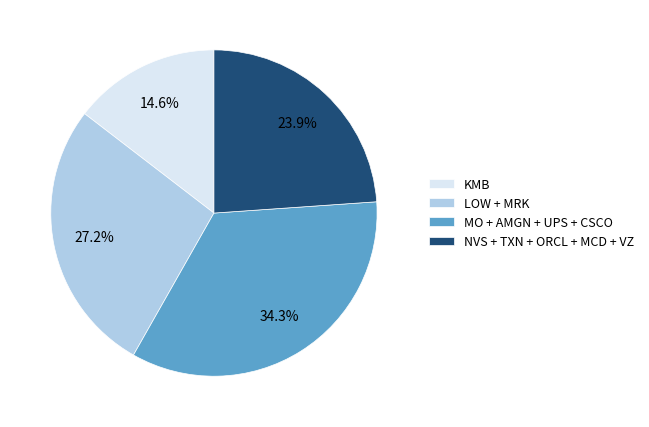

How much of the chart is everything except KMB?

85.4%